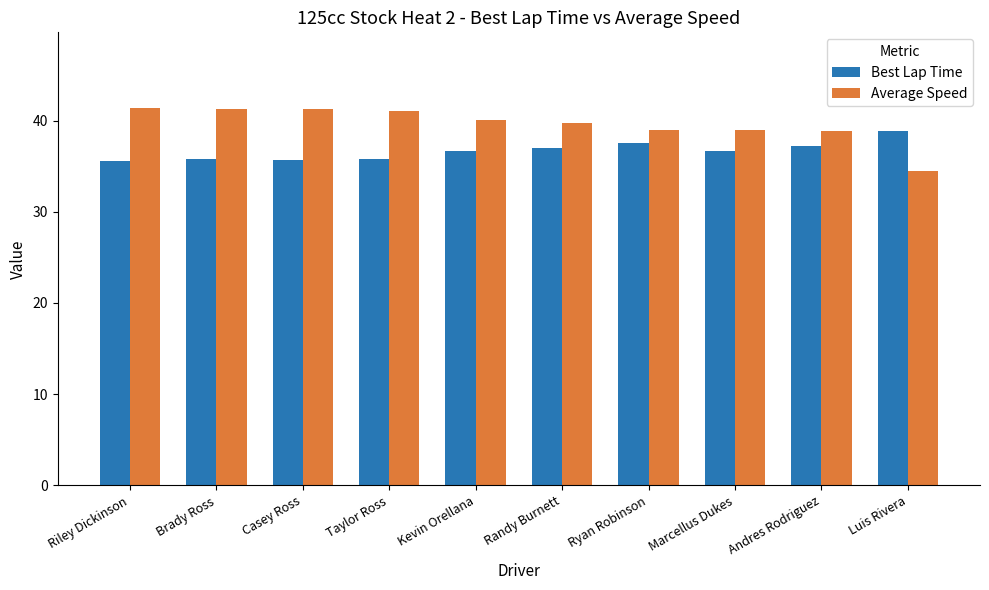

What is the sum of all Average Speed values?

396.1